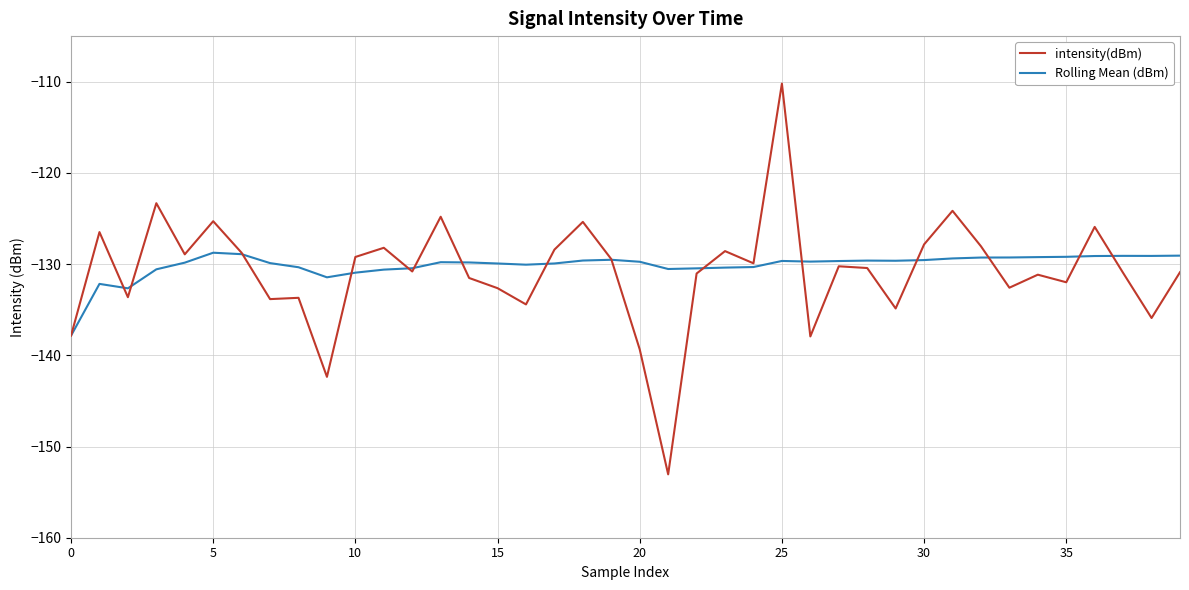

True or false: intensity(dBm) and Rolling Mean (dBm) intersect in this chart.

True